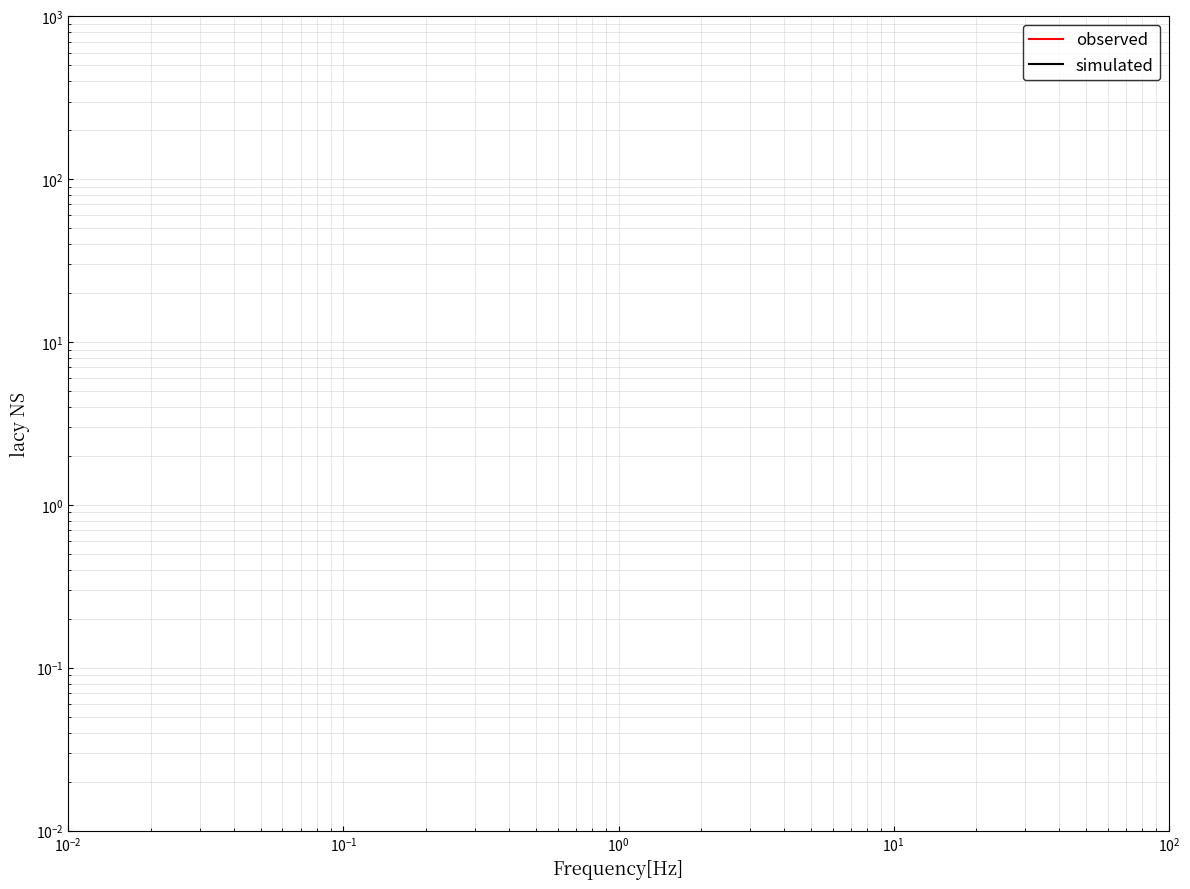

Count the number of categories in the chart.

40